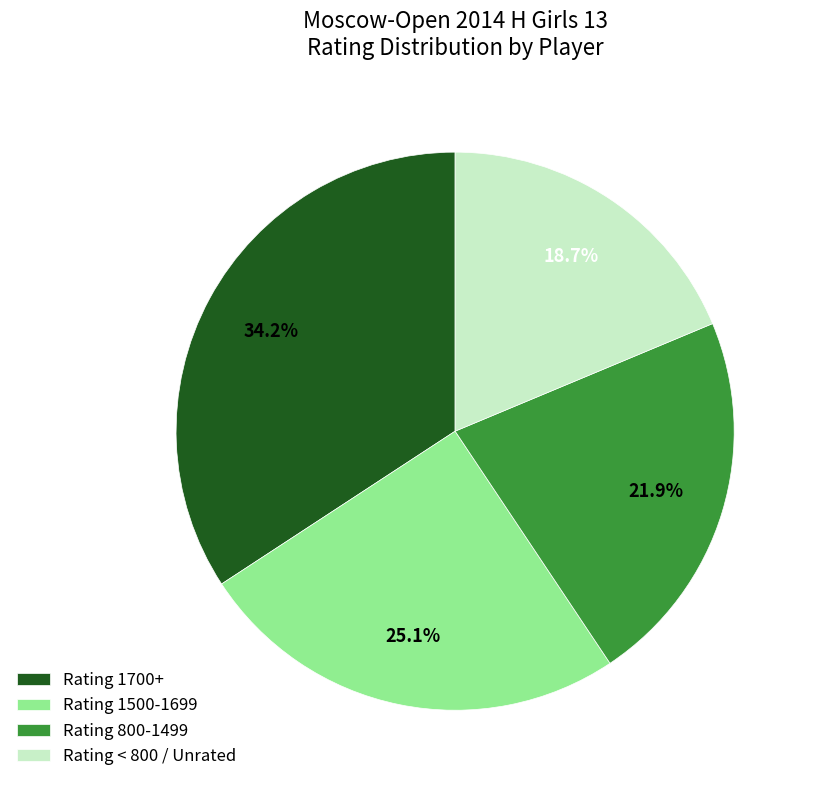

How many segments does this pie chart have?

4